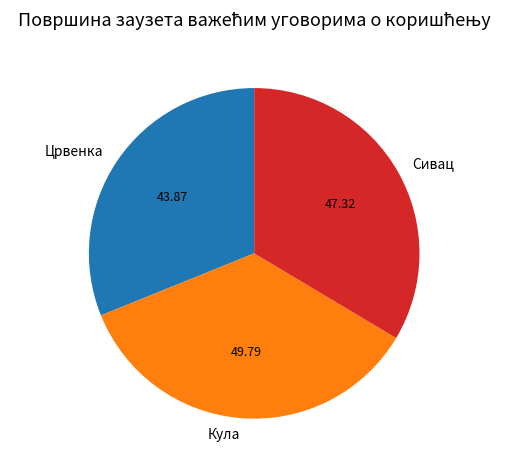

Is there any slice that represents more than half of the pie?

No